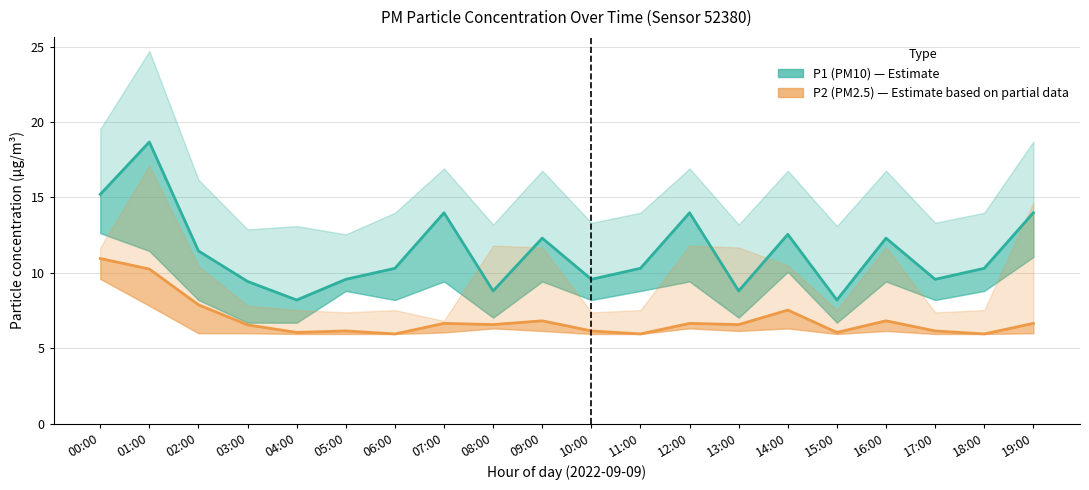

At which category does P1 (PM10) reach its first local peak?

01:00